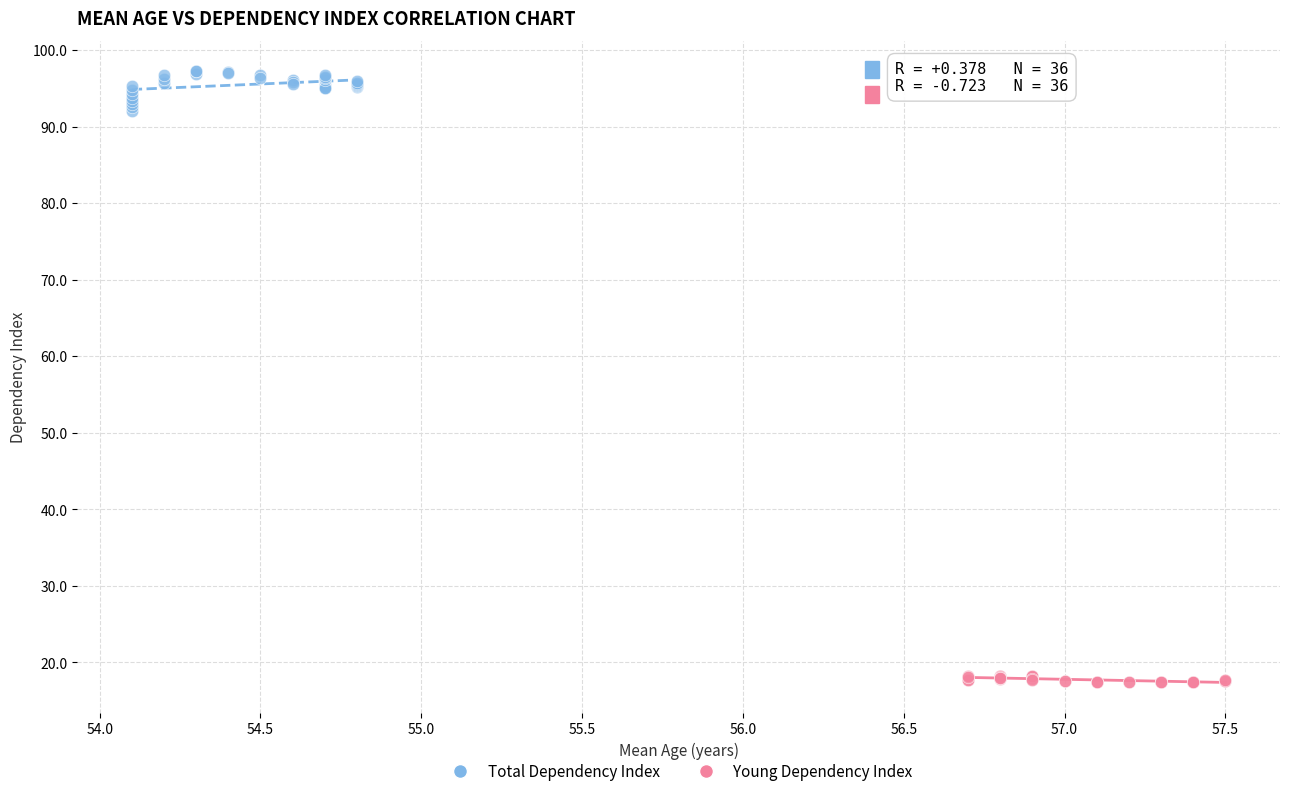

Which series reaches the minimum Y coordinate?

Young Dependency Index